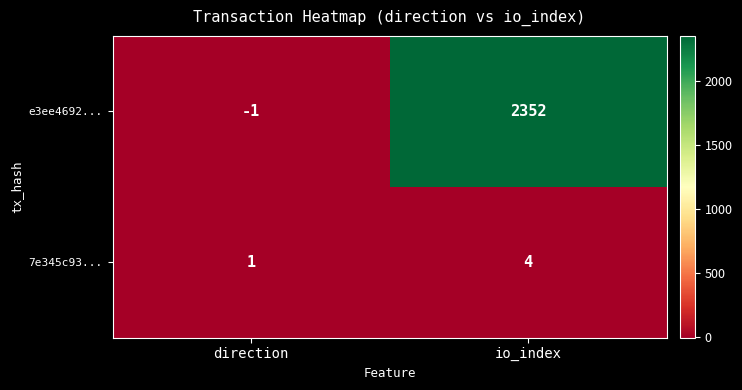

What is the spread (max minus min) of values at io_index?

2348